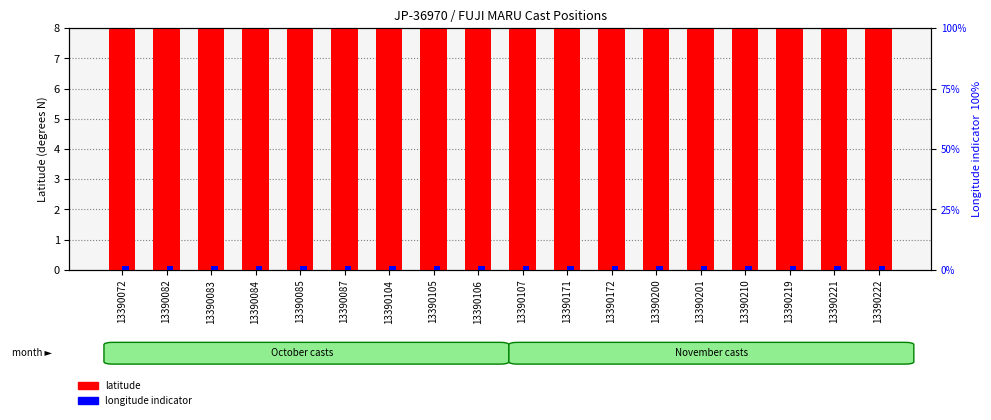

Is it true that longitude indicator equals 1.5 at 13390106?

True